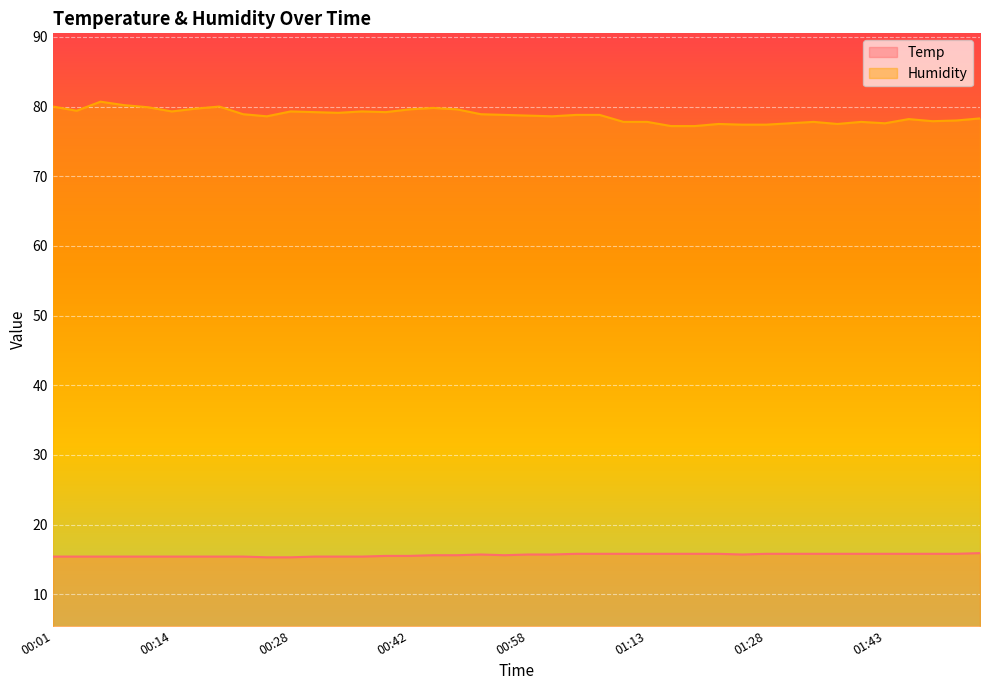

At which label is Humidity closest to 78?

01:52